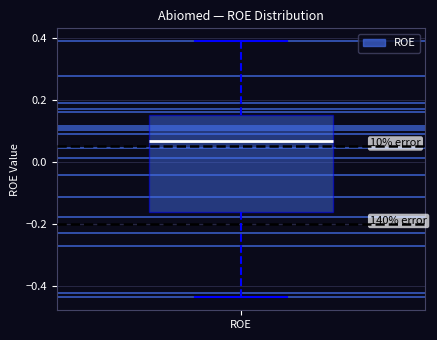

Transcribe this box plot: give where the median line is, the range the box spans, and where the two whiskers end, as read against the y-axis. The values are not printed on the chart, so give them approximately, as read against the axis.

median 0.06, box -0.16 to 0.16, whiskers -0.44 to 0.38